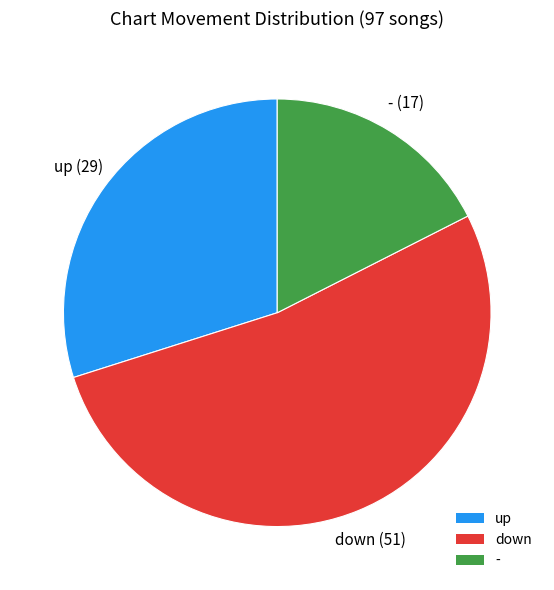

Count the number of slices in the pie.

3